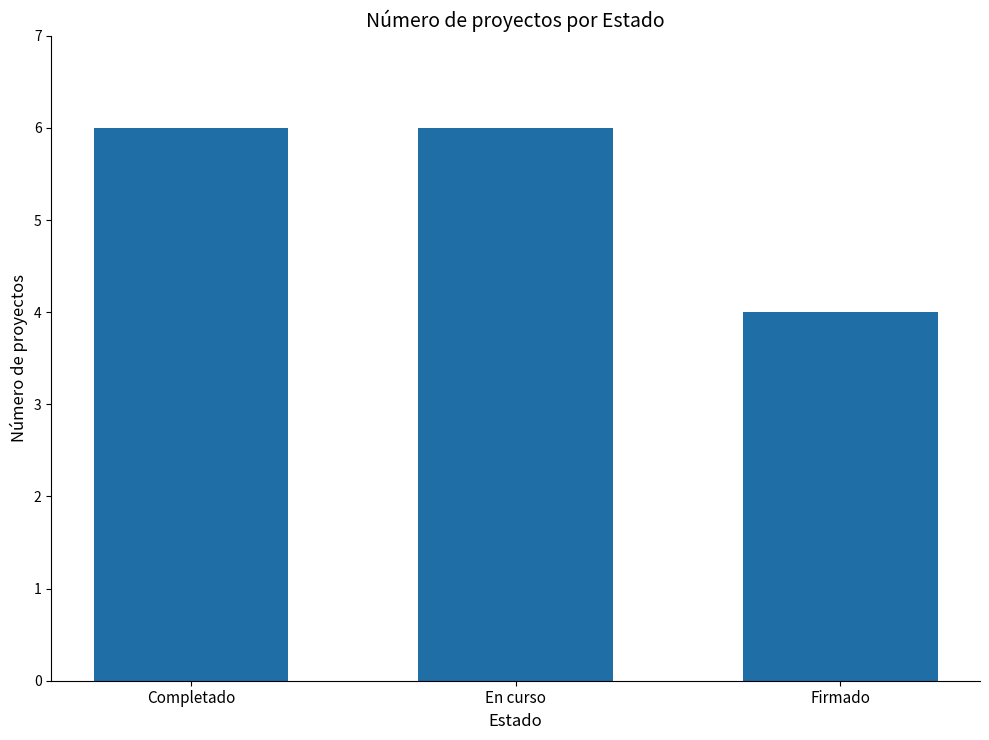

What is the average value?

5